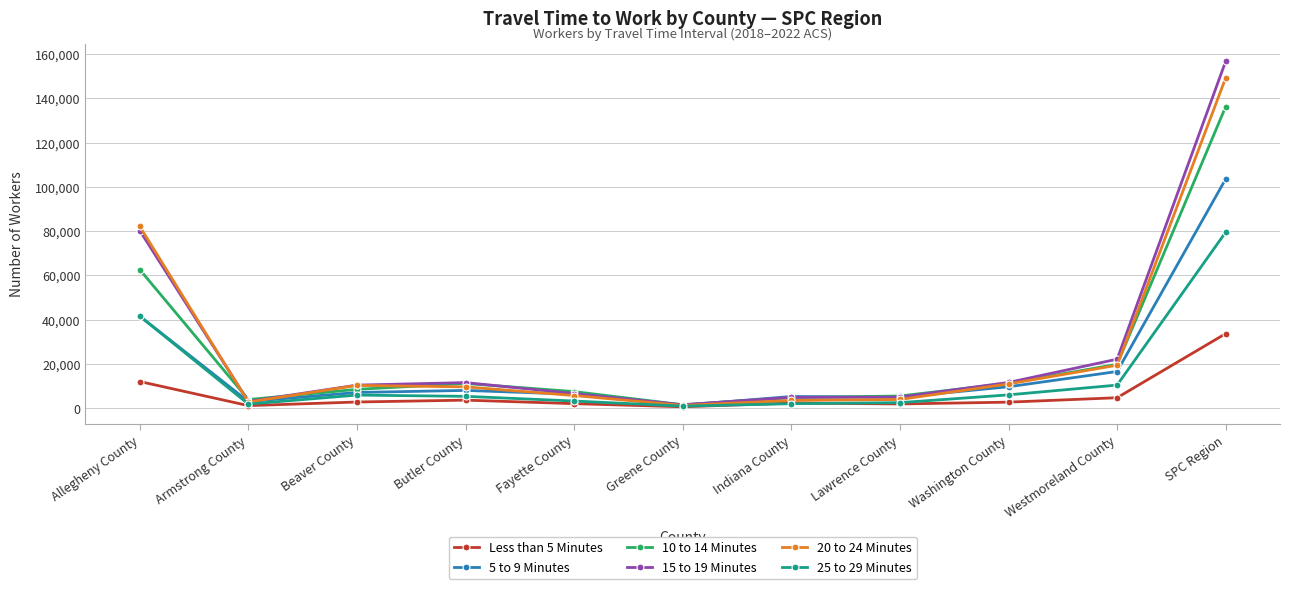

List the series in order of their peak value, highest first.

15 to 19 Minutes, 20 to 24 Minutes, 10 to 14 Minutes, 5 to 9 Minutes, 25 to 29 Minutes, Less than 5 Minutes